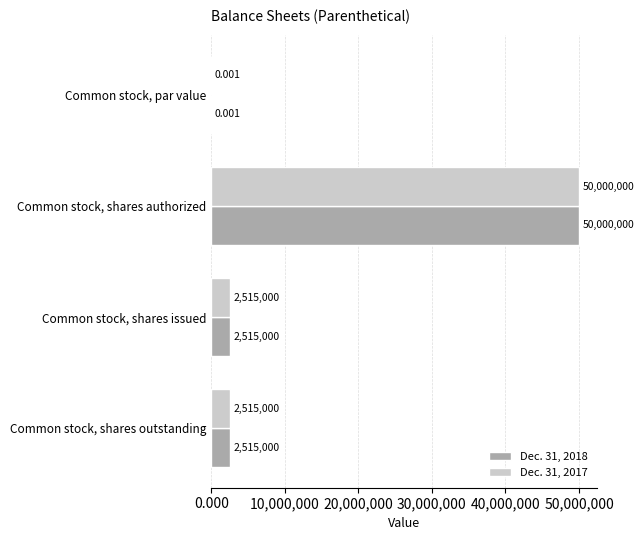

Is the value of Dec. 31, 2017 at Common stock, par value greater than the value of Dec. 31, 2018 at Common stock, shares authorized?

No